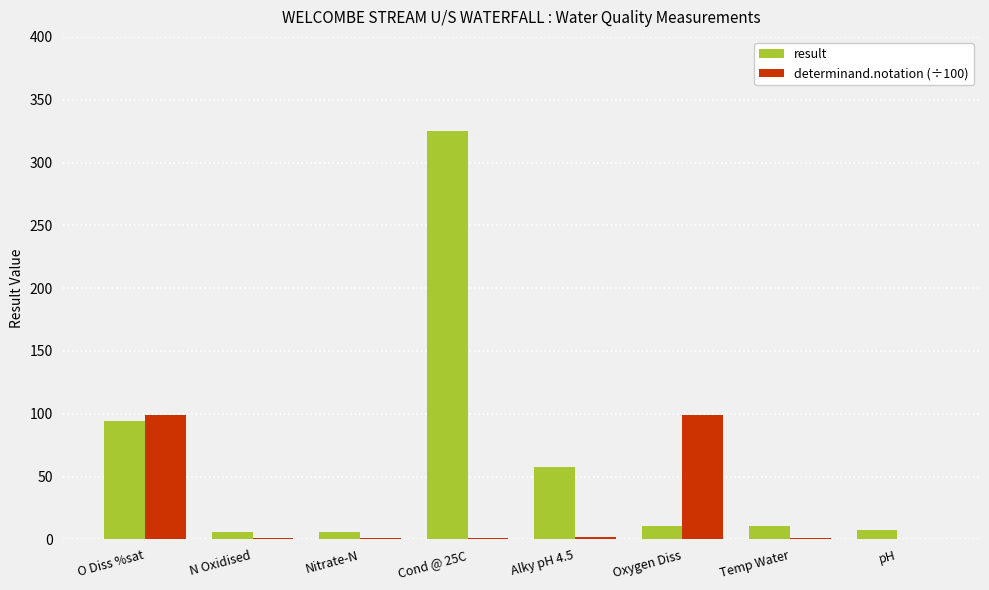

At which category is the sum across all series the highest?

Cond @ 25C